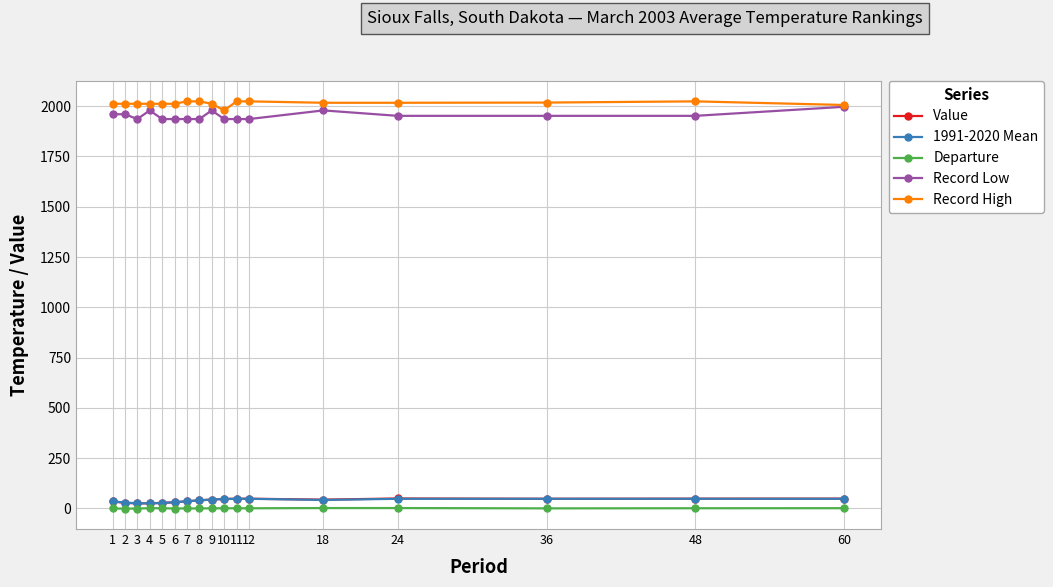

What is the maximum value shown in the chart?

2024.0